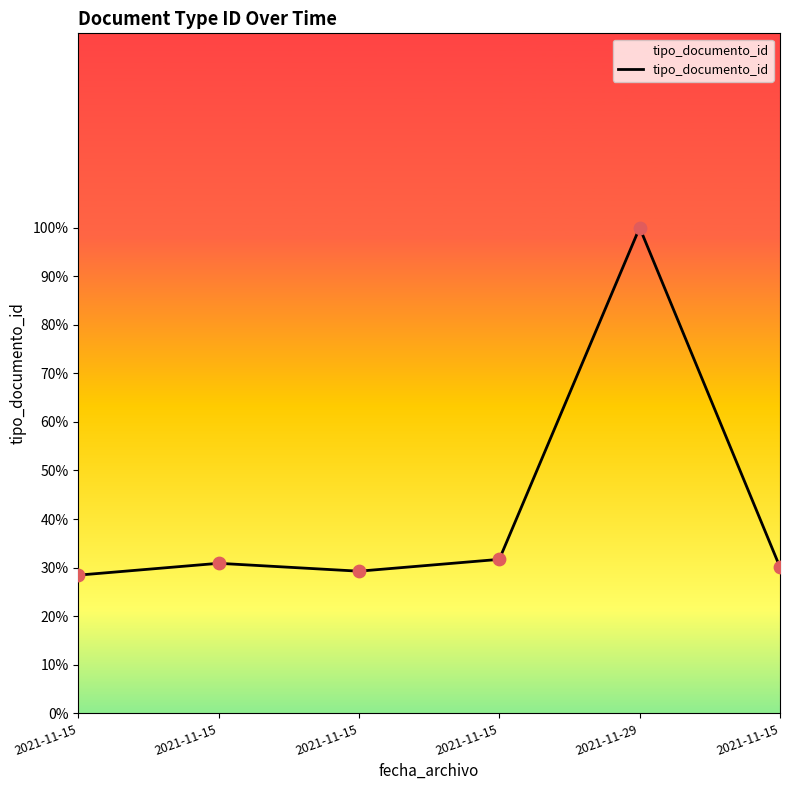

Between 2021-11-29 and 2021-11-15, which is larger?

2021-11-29